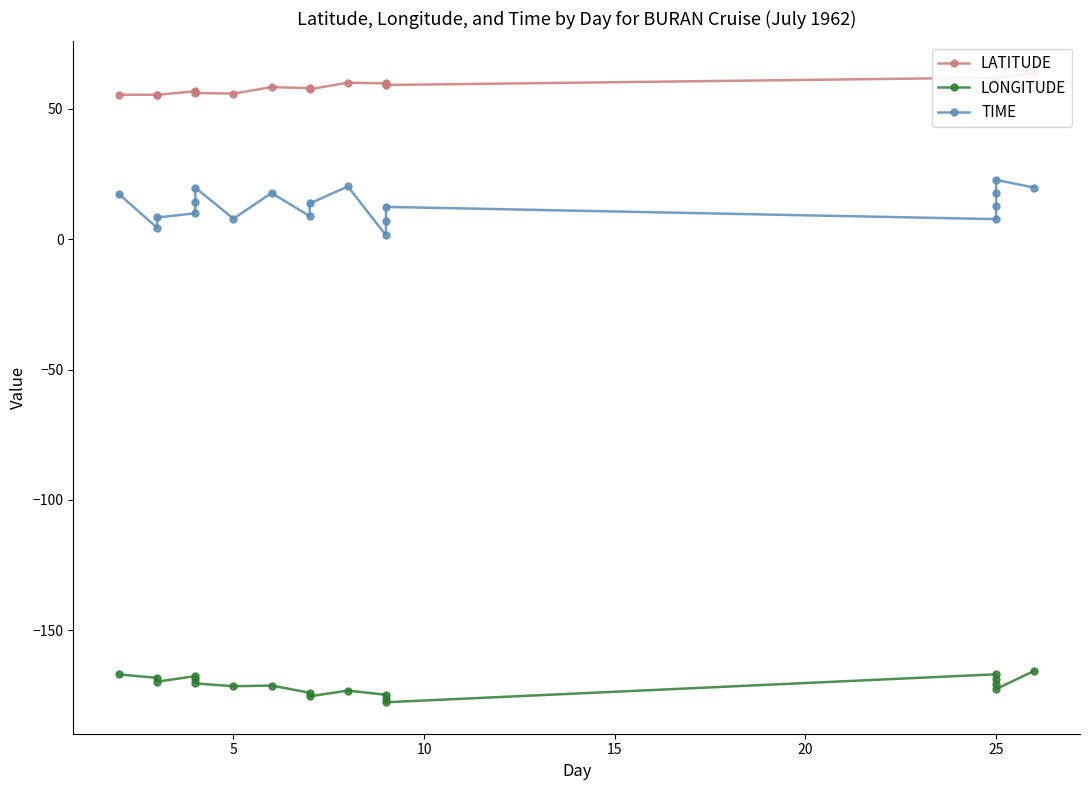

At how many categories does at least one series exceed 54?

19